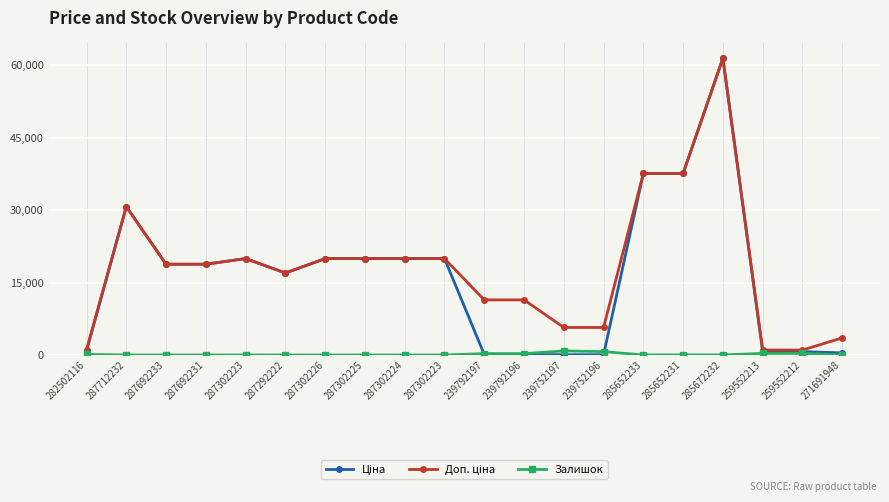

Reading right to left, list all the values displayed in this chart.

Ціна: 271691948=443.1	259552212=693.7	259552213=693.7	285672232=61434.3	285652231=37593.6	285652233=37593.6	239752196=57.0	239752197=57.0	239792196=114.1	239792197=114.1	287302223=19964.2	287302224=19964.2	287302225=19964.2	287302226=19964.2	287292222=16976.3	287302223=19964.2	287692231=18796.8	287692233=18796.8	287712232=30717.1	282502116=818.5
Доп. ціна: 271691948=3545.0	259552212=1024.6	259552213=1024.6	285672232=61434.3	285652231=37593.6	285652233=37593.6	239752196=5705.0	239752197=5705.0	239792196=11410.0	239792197=11410.0	287302223=19964.2	287302224=19964.2	287302225=19964.2	287302226=19964.2	287292222=16976.3	287302223=19964.2	287692231=18796.8	287692233=18796.8	287712232=30717.1	282502116=1109.2
Залишок: 271691948=22.0	259552212=333.0	259552213=330.0	285672232=16.0	285652231=23.0	285652233=13.0	239752196=698.0	239752197=845.0	239792196=290.0	239792197=289.0	287302223=0.0	287302224=3.0	287302225=5.0	287302226=0.0	287292222=4.0	287302223=7.0	287692231=0.0	287692233=0.0	287712232=0.0	282502116=125.0